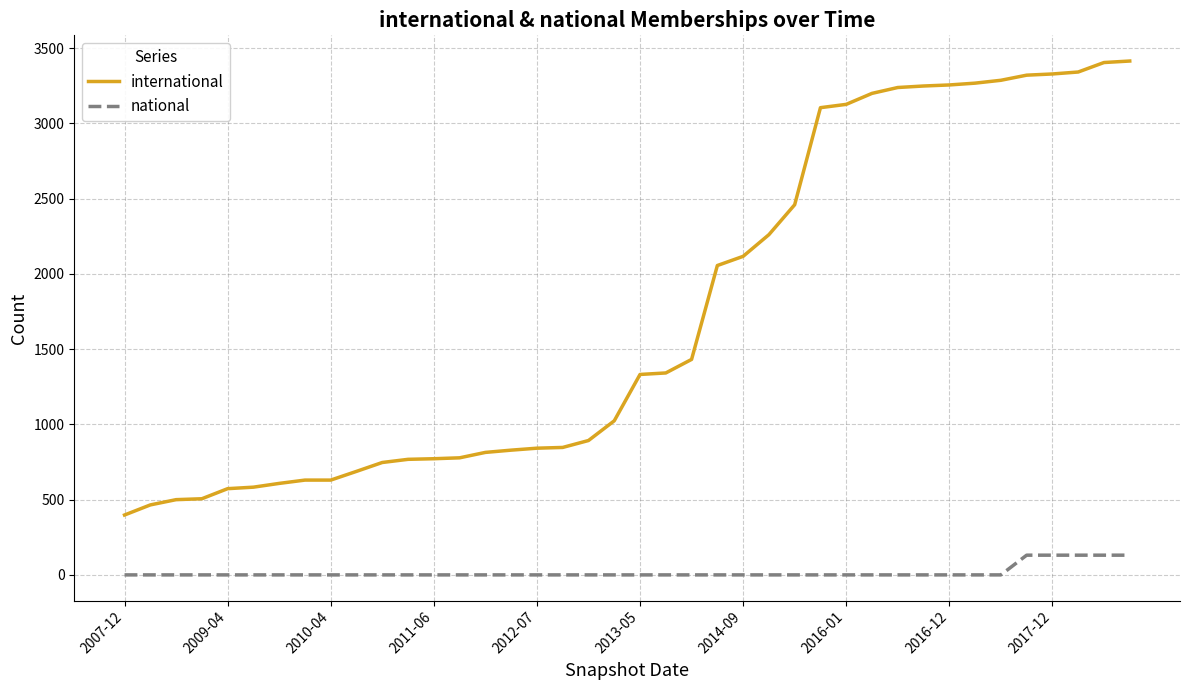

How many values in the international series are below 1332?

20